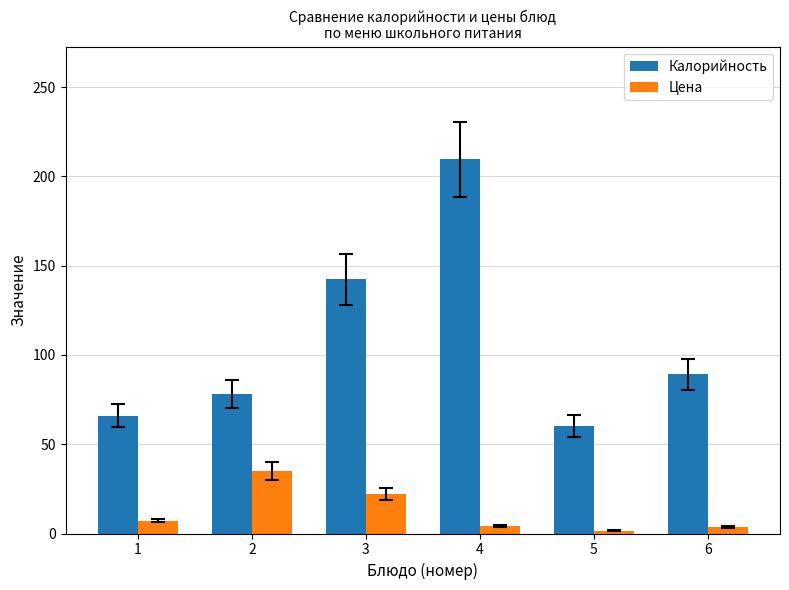

Is it true that Цена equals 3.4 at 6?

True